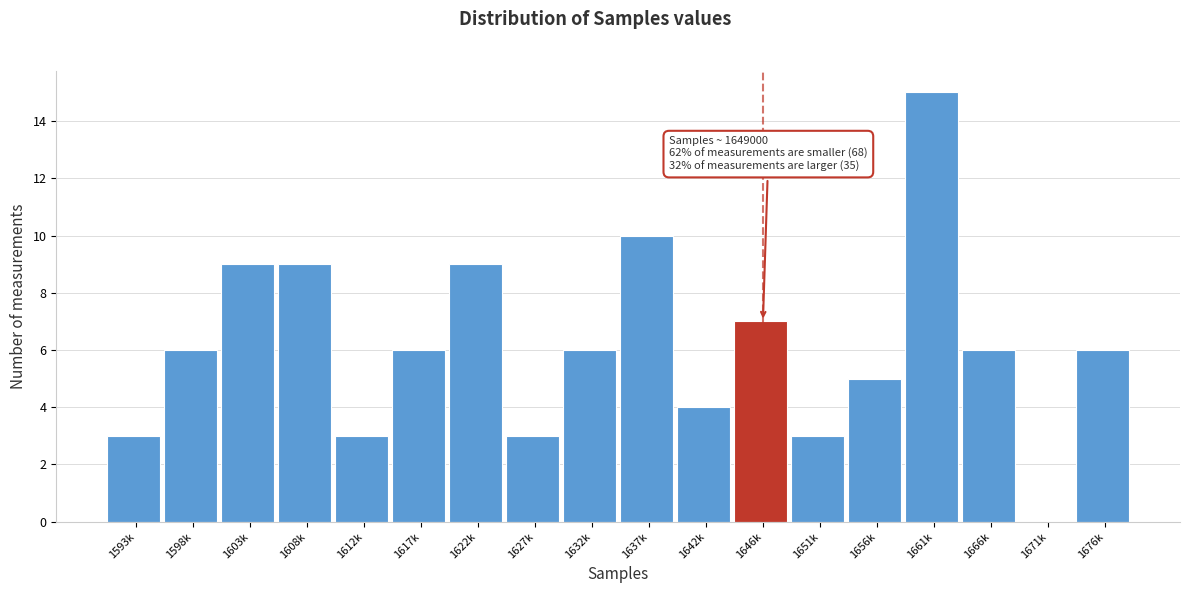

Reading right to left, what are all the values shown in this chart?

1676k=6	1671k=0	1666k=6	1661k=15	1656k=5	1651k=3	1646k=7	1642k=4	1637k=10	1632k=6	1627k=3	1622k=9	1617k=6	1612k=3	1608k=9	1603k=9	1598k=6	1593k=3